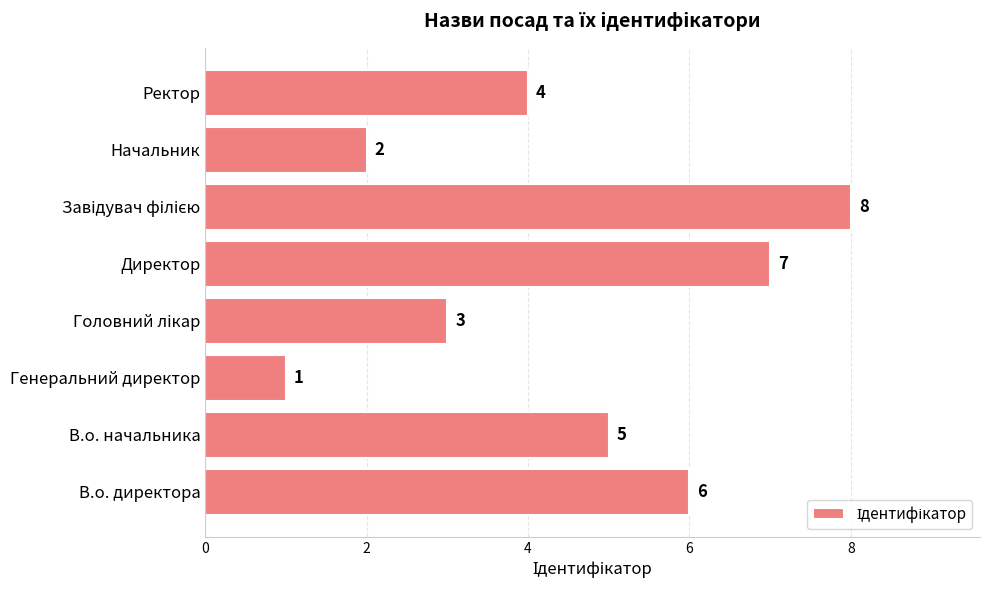

Between В.о. директора and Директор, which is larger?

Директор